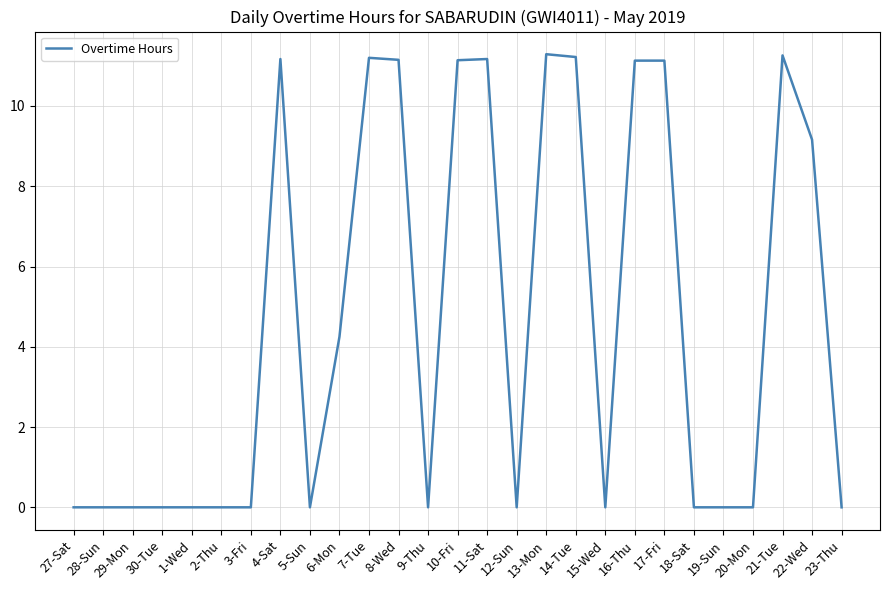

What is the difference between the maximum and minimum values?

11.3